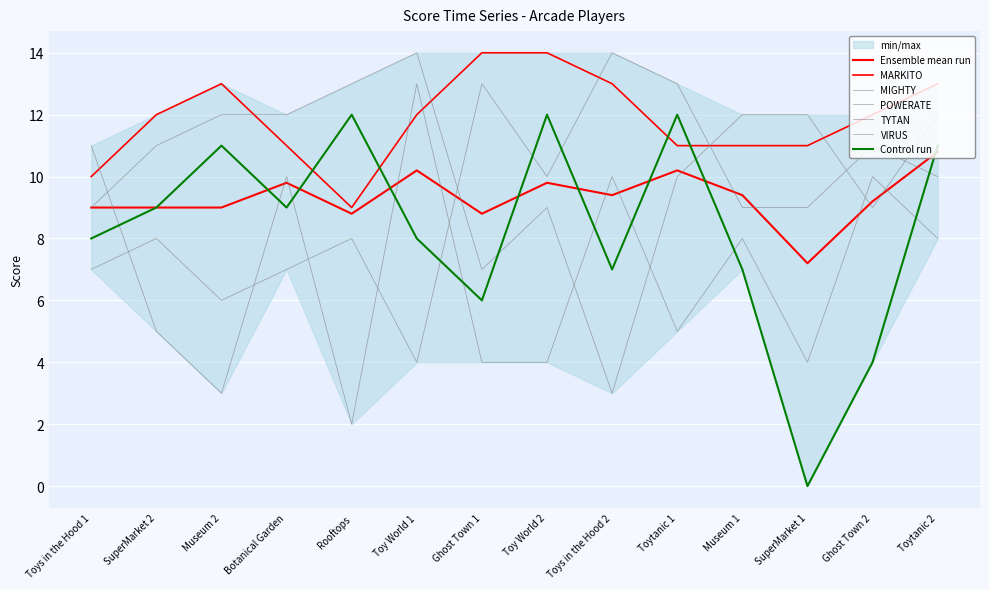

True or false: MARKITO and TYTAN intersect in this chart.

True